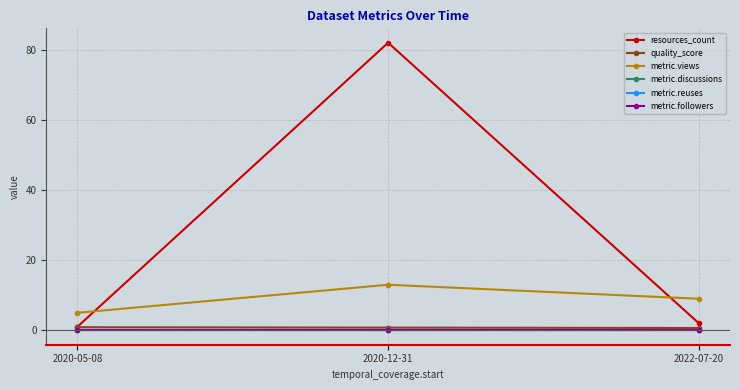

Which series has the widest spread of values?

resources_count